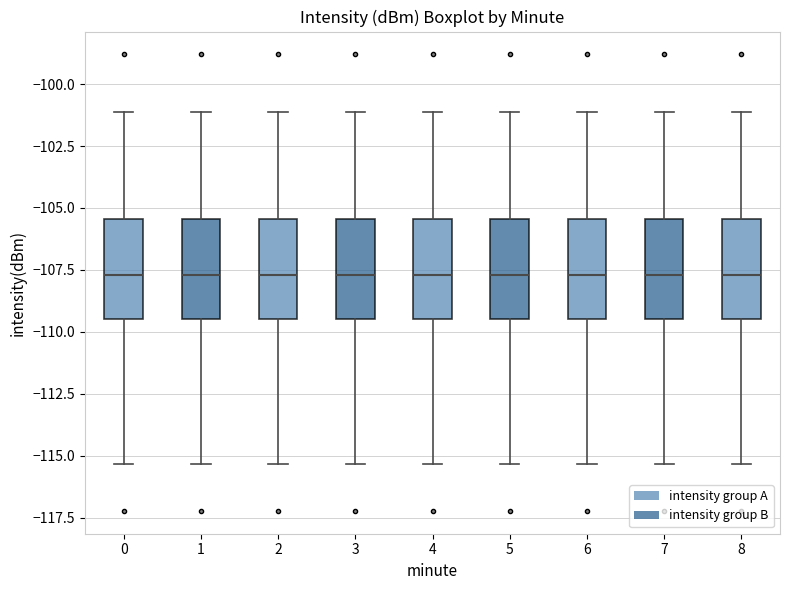

Reading left to right, read every box against the y-axis: the position of its median line, the range the box covers, and the ends of its whiskers. The values are not printed on the chart, so give them approximately, as read against the axis.

0: median -107.5, box -109.5 to -105.5, whiskers -115.5 to -101.0
1: median -107.5, box -109.5 to -105.5, whiskers -115.5 to -101.0
2: median -107.5, box -109.5 to -105.5, whiskers -115.5 to -101.0
3: median -107.5, box -109.5 to -105.5, whiskers -115.5 to -101.0
4: median -107.5, box -109.5 to -105.5, whiskers -115.5 to -101.0
5: median -107.5, box -109.5 to -105.5, whiskers -115.5 to -101.0
6: median -107.5, box -109.5 to -105.5, whiskers -115.5 to -101.0
7: median -107.5, box -109.5 to -105.5, whiskers -115.5 to -101.0
8: median -107.5, box -109.5 to -105.5, whiskers -115.5 to -101.0